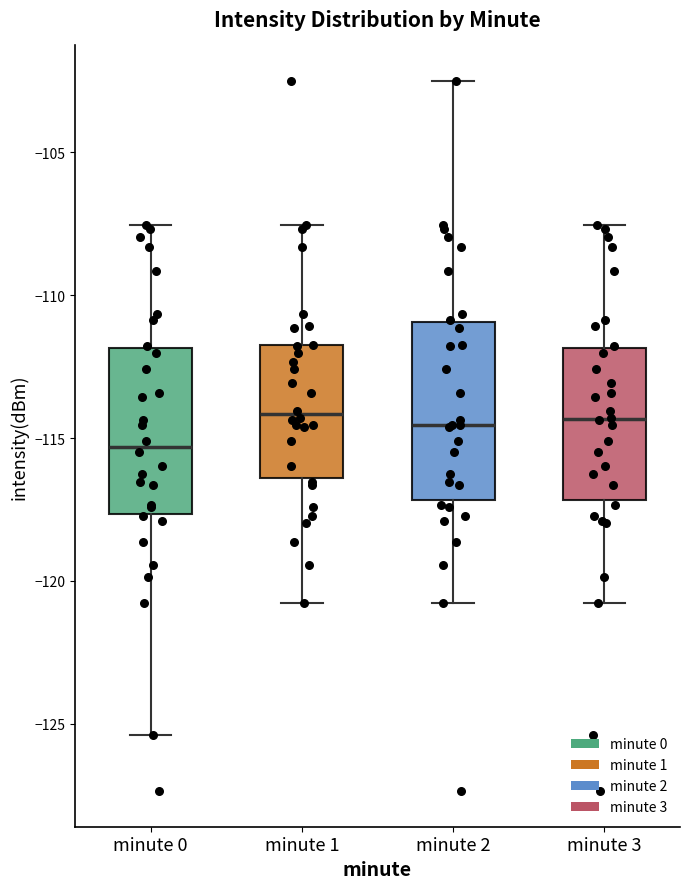

Reading left to right, read every box against the y-axis: the position of its median line, the range the box covers, and the ends of its whiskers. The values are not printed on the chart, so give them approximately, as read against the axis.

minute 0: median -115.5, box -117.5 to -112.0, whiskers -125.5 to -107.5
minute 1: median -114.0, box -116.5 to -112.0, whiskers -121.0 to -107.5
minute 2: median -114.5, box -117.0 to -111.0, whiskers -121.0 to -102.5
minute 3: median -114.5, box -117.0 to -112.0, whiskers -121.0 to -107.5